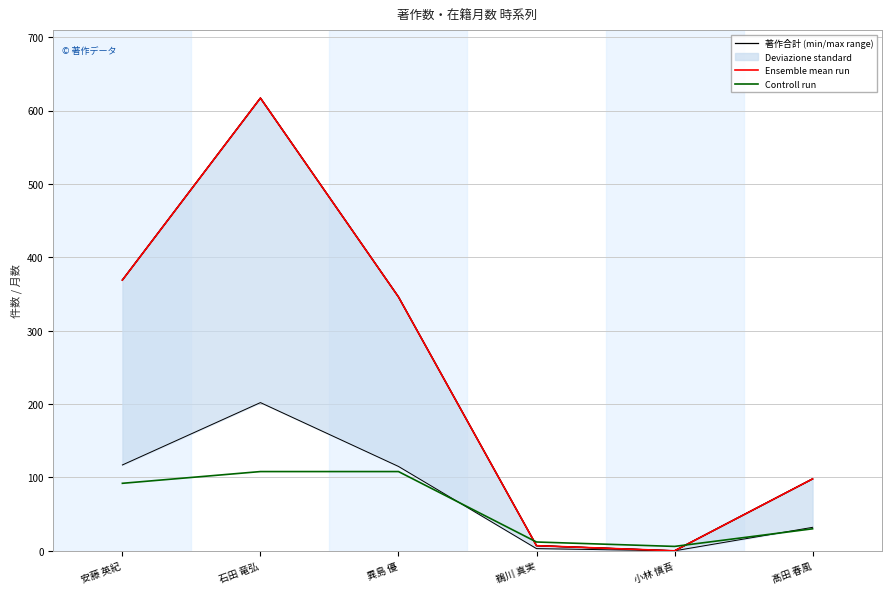

List the labels in order of Controll run value, largest first.

石田 竜弘, 異島 優, 安藤 英紀, 髙田 春風, 鵜川 真実, 小林 慎吾